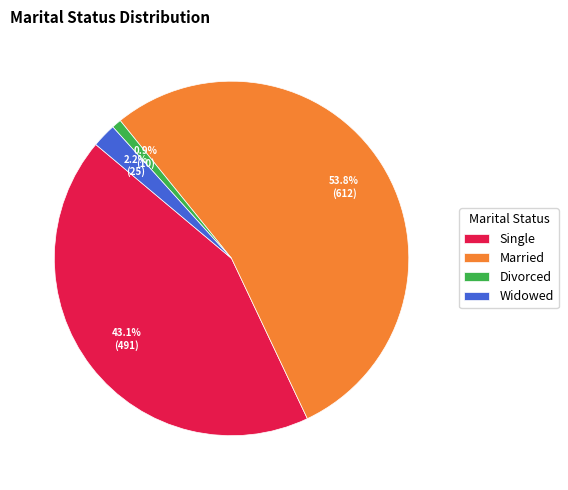

How many segments does this pie chart have?

4